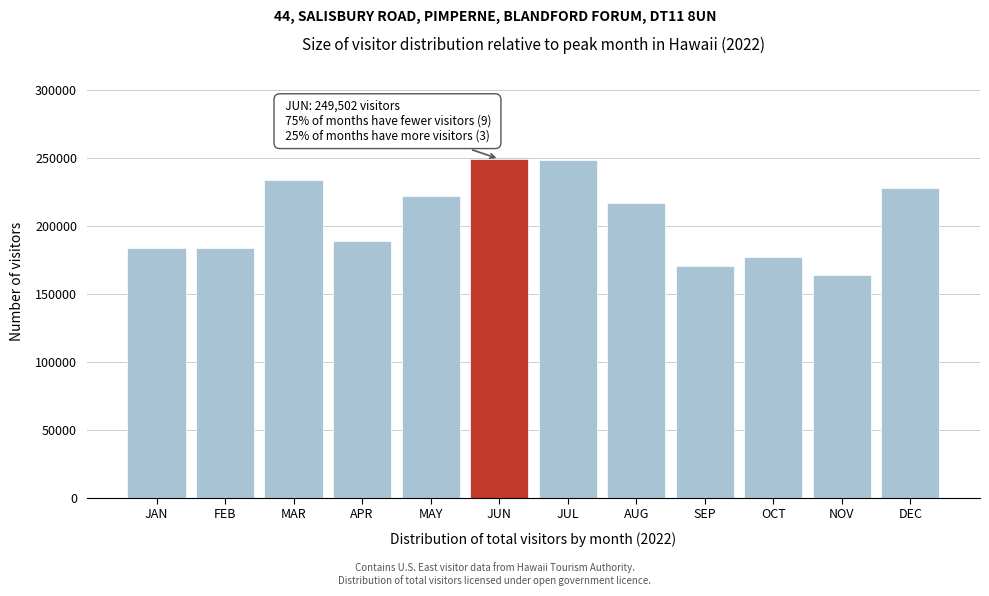

What is the label of the 12th bar from the right?

JAN